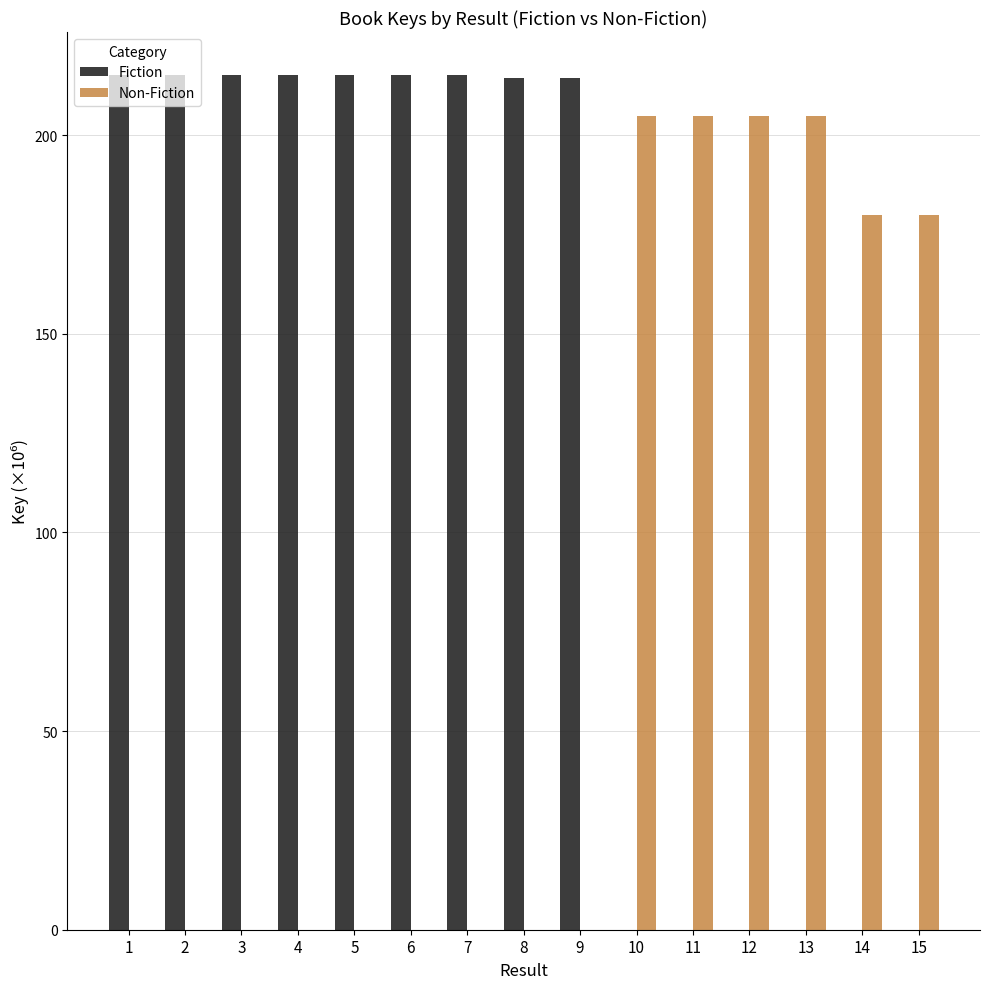

What is the total value across all series at 3?

215.2